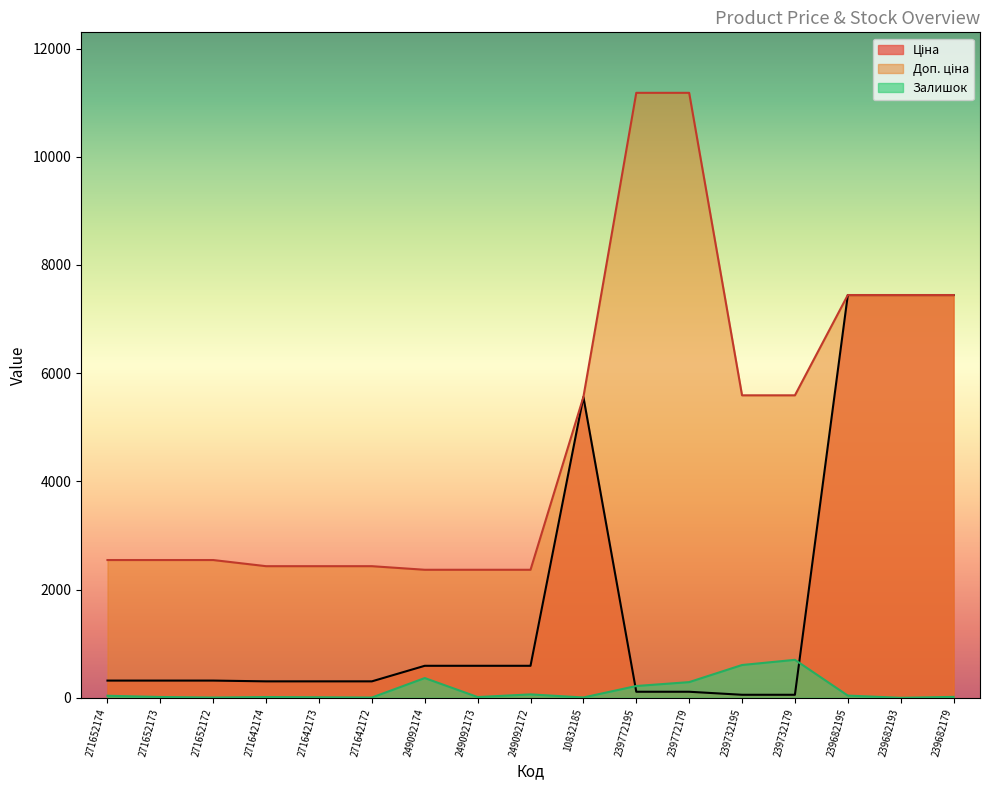

What are all the series names shown in the legend?

Ціна, Доп. ціна, Залишок